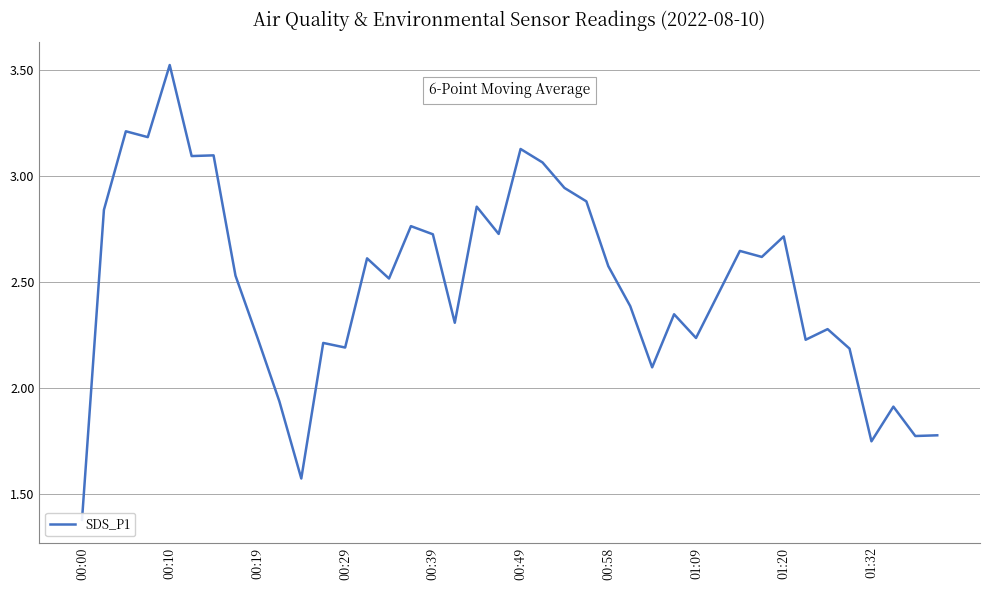

What is the difference between the values at 23 and 31?

0.3